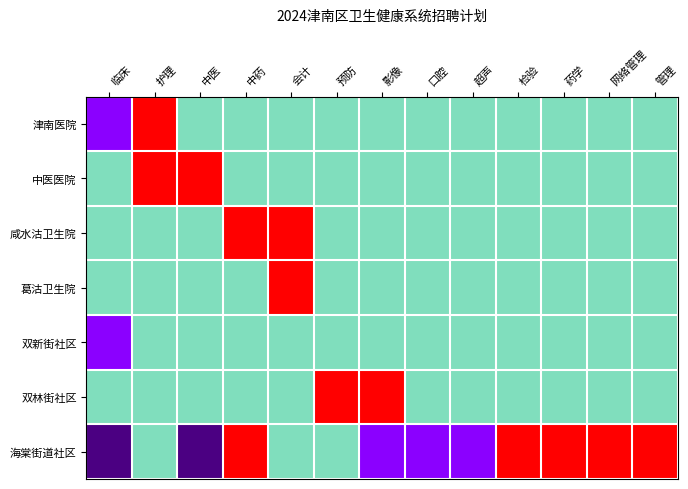

Which series has the widest spread of values?

海棠街道社区